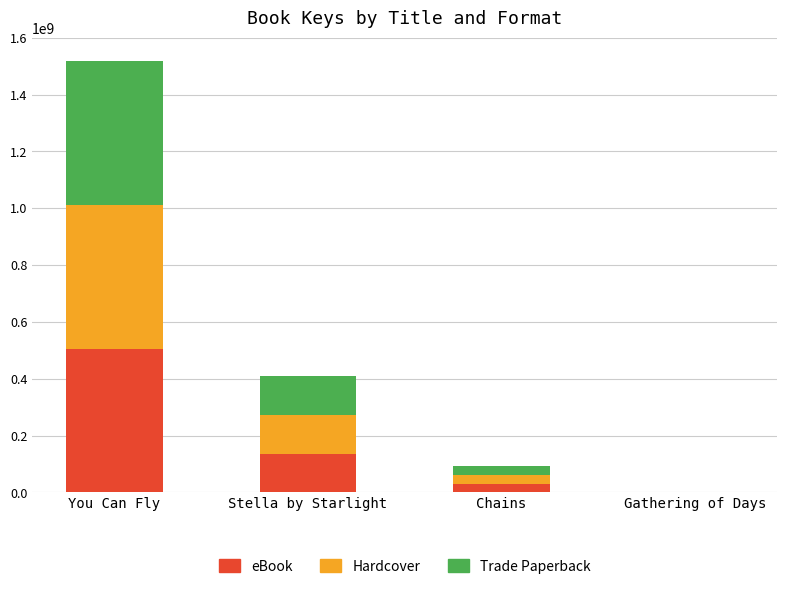

The value of eBook at You Can Fly is 506189916. True or false?

True